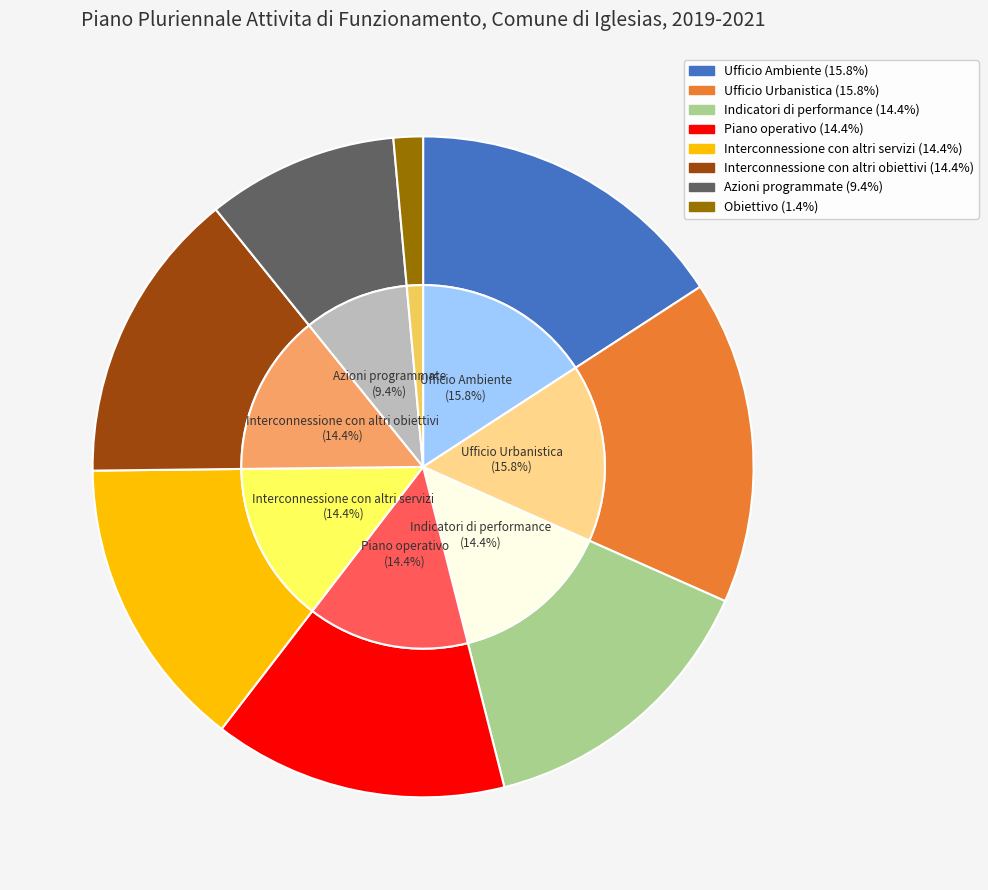

Count the number of slices in the pie.

8